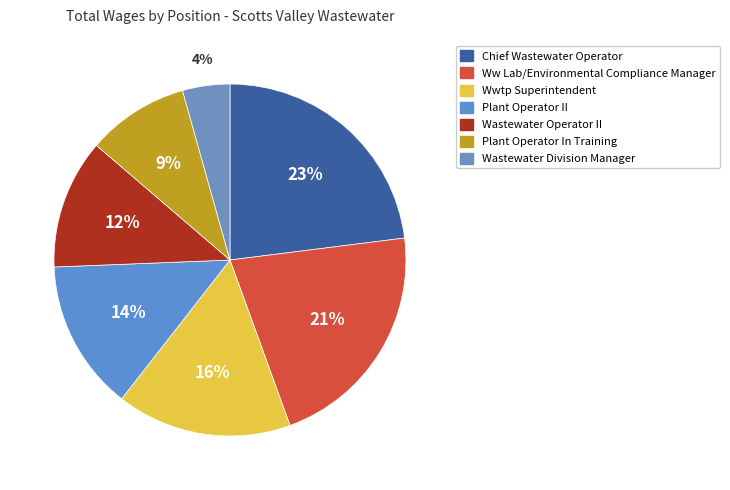

What is the smallest slice in the pie chart?

Wastewater Division Manager